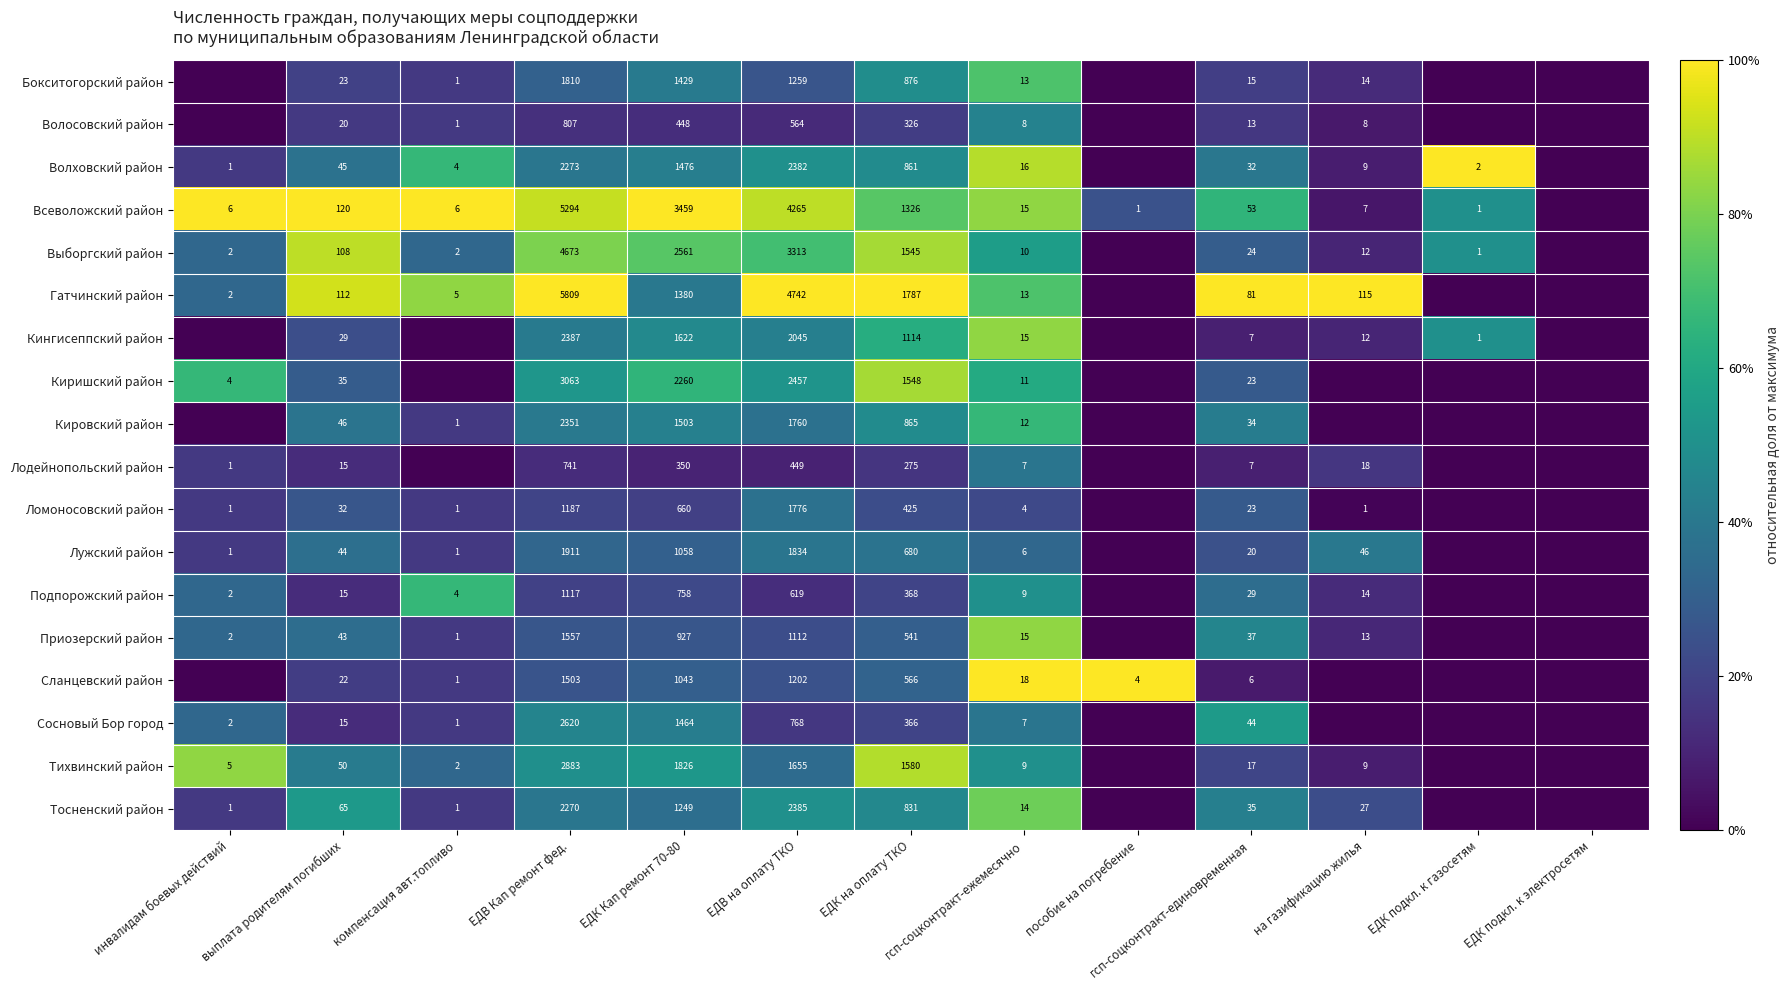

True or false: Киришский район has a value of 2457 at ЕДВ на оплату ТКО.

True